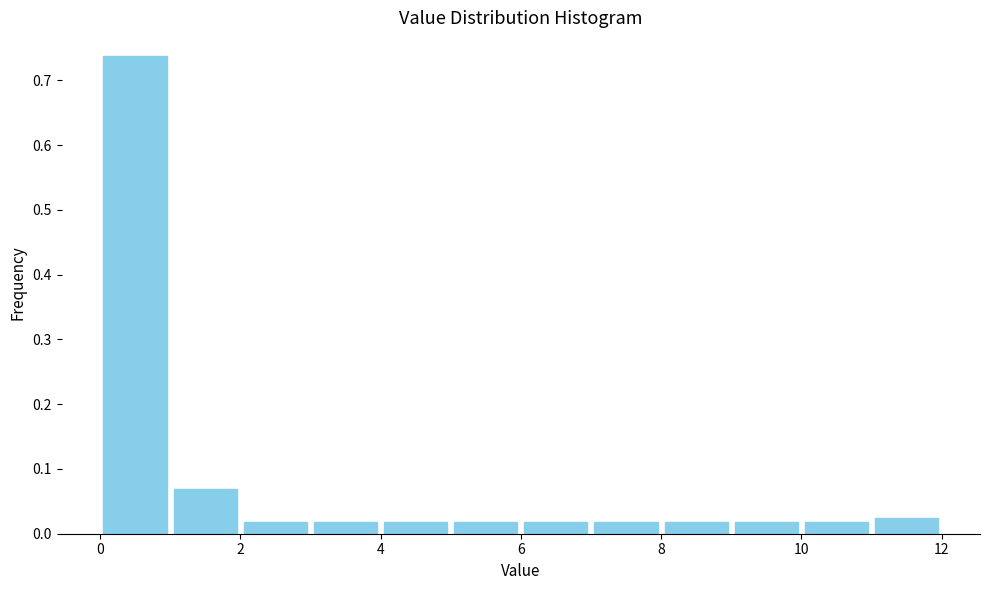

Reading left to right, list every bar in this chart as the range it spans on the x-axis followed by its height. The values are not printed on the chart, so give them approximately, as read against the axis.

0 to 1: 0.74
1 to 2: 0.07
2 to 3: 0.02
3 to 4: 0.02
4 to 5: 0.02
5 to 6: 0.02
6 to 7: 0.02
7 to 8: 0.02
8 to 9: 0.02
9 to 10: 0.02
10 to 11: 0.02
11 to 12: 0.03